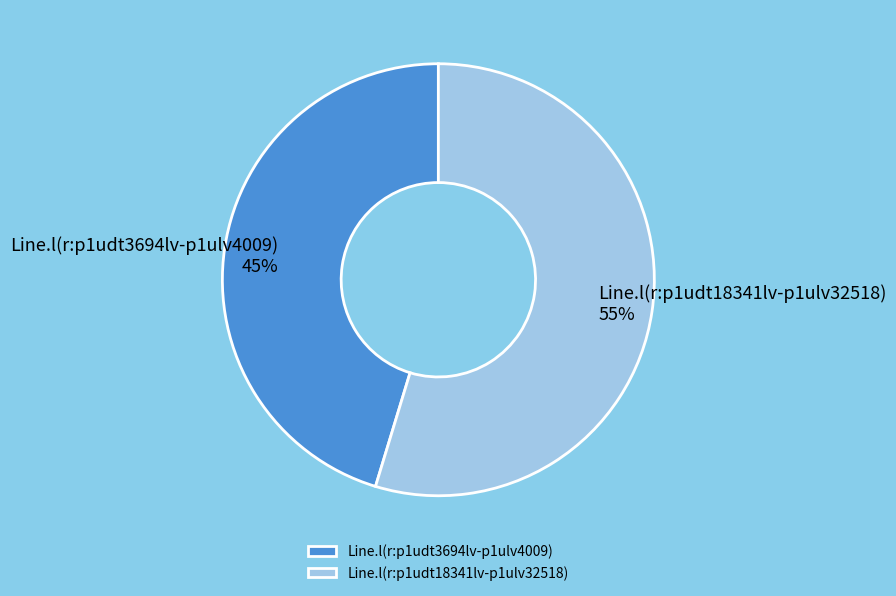

Count the number of slices in the pie.

2